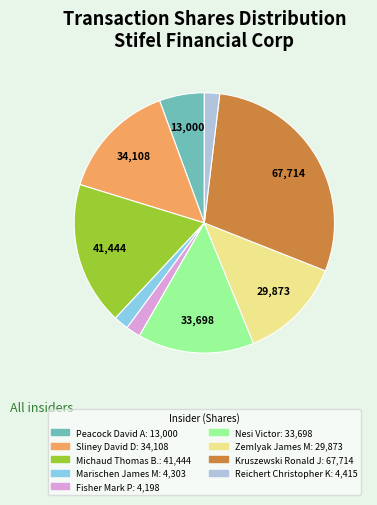

The Marischen James M slice represents 2% of the pie. True or false?

True